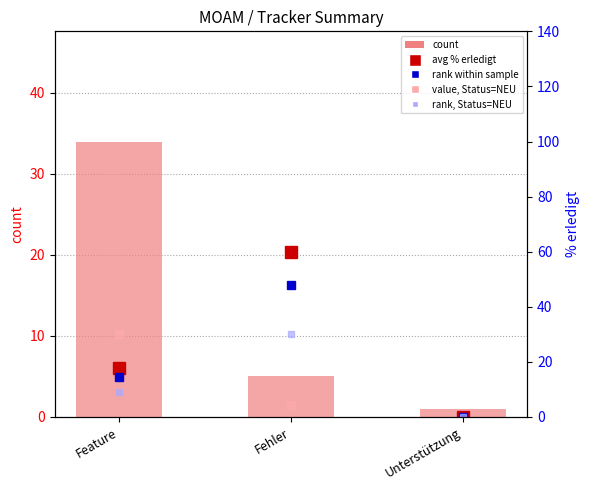

Which series has the widest spread of values?

avg % erledigt (red sq)